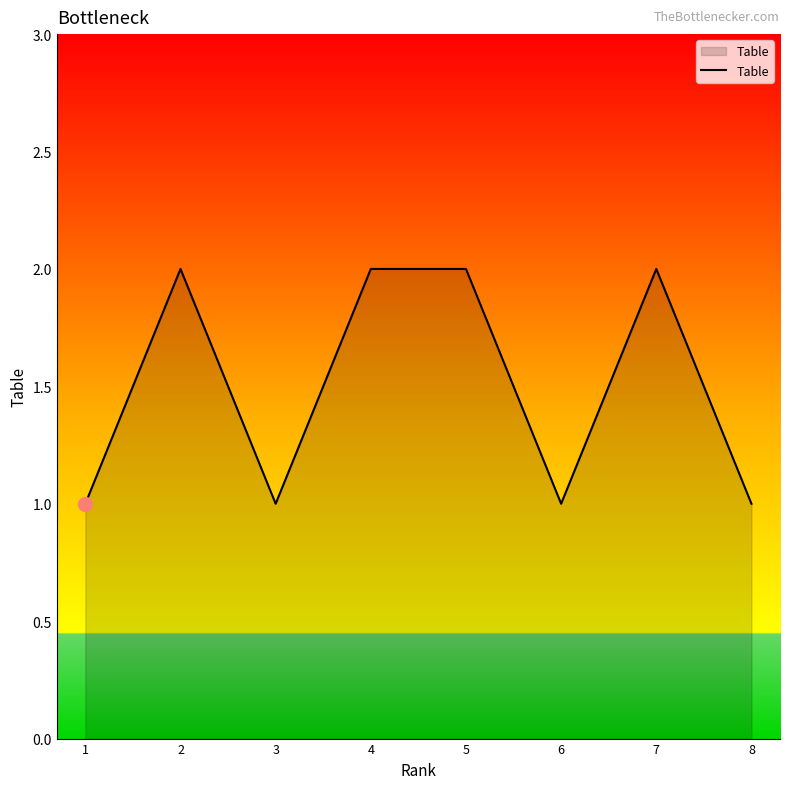

How many values are between 1 and 2?

8